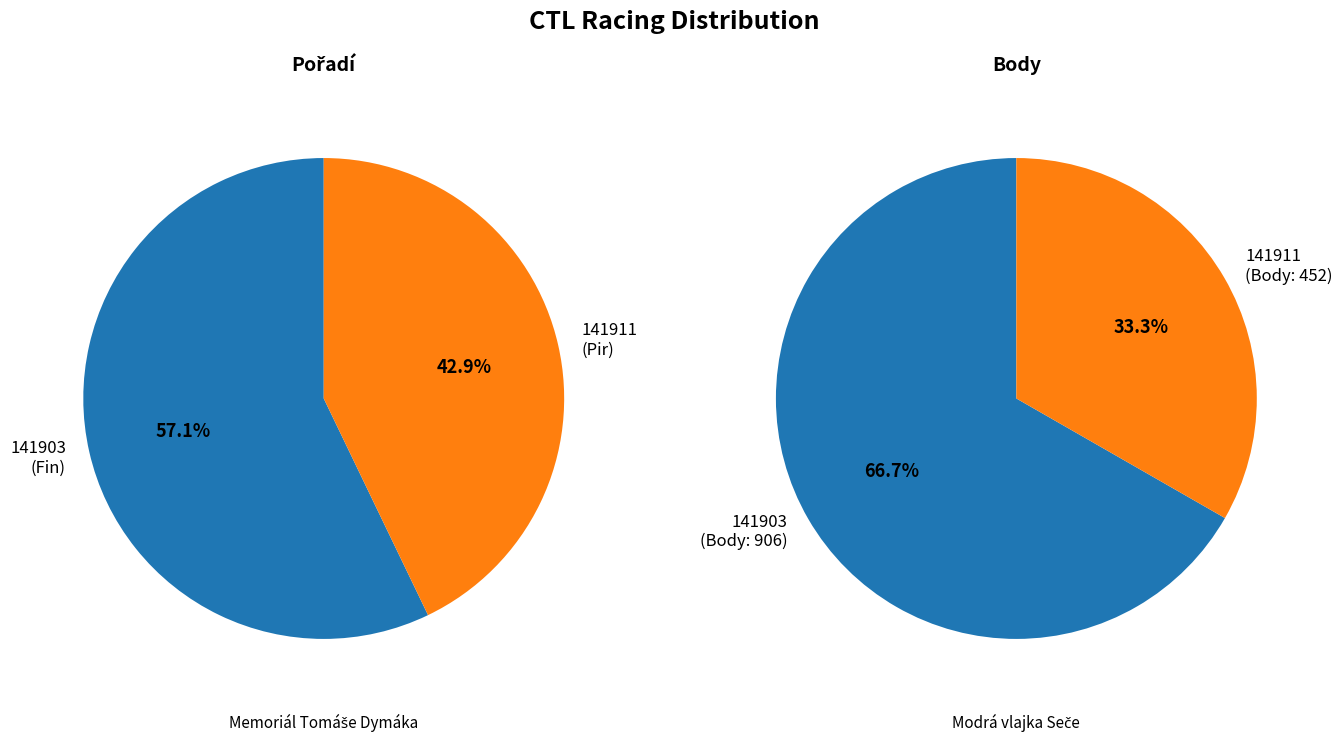

To the nearest percent, what is the average slice percentage?

50%